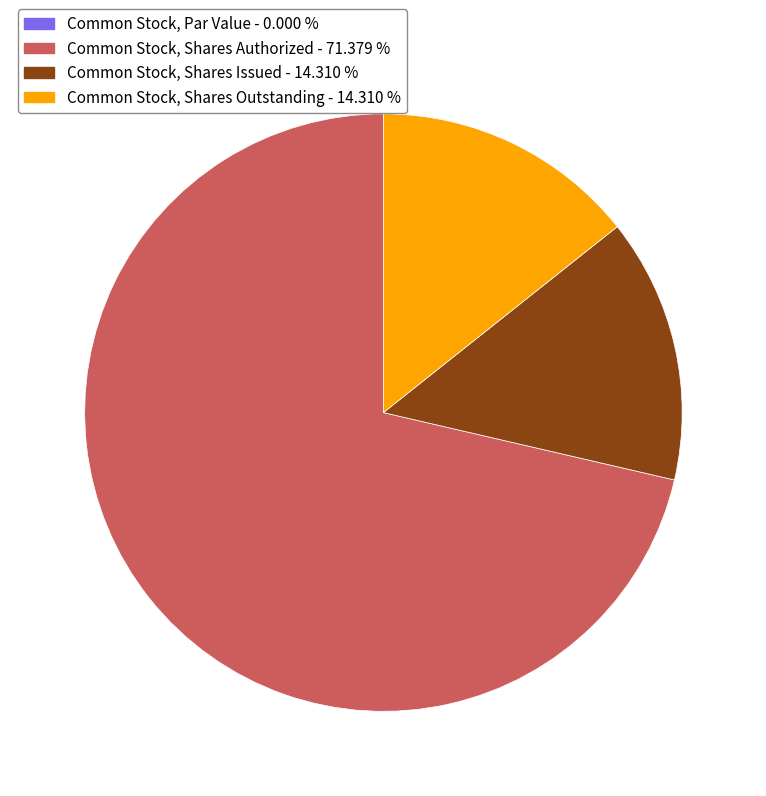

Approximately how many times larger is the value at Common Stock, Shares Issued - 14.310 % compared to Common Stock, Shares Outstanding - 14.310 %?

1.0